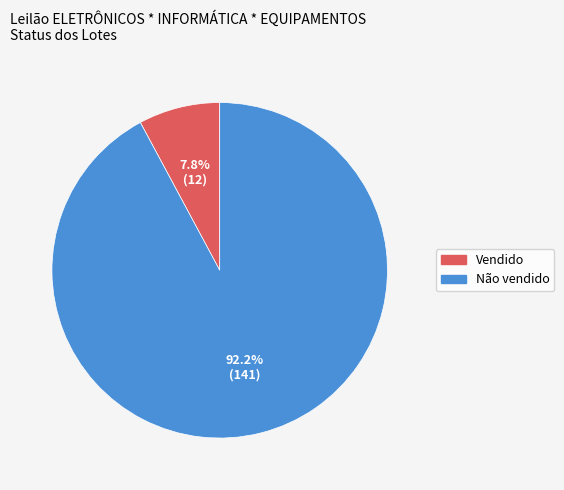

Is there any slice that represents more than half of the pie?

Yes